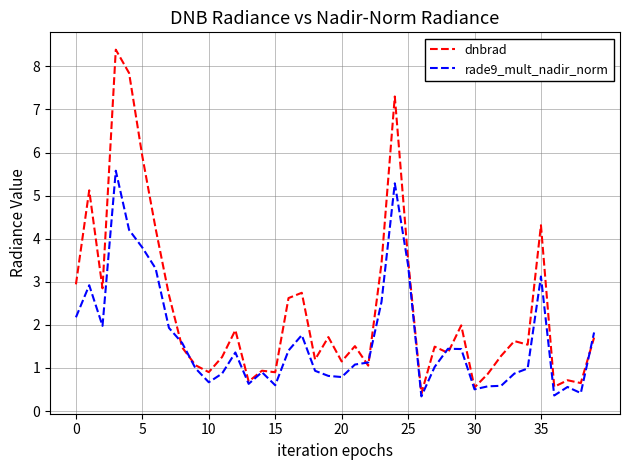

Rank the series by their maximum value, from lowest to highest.

rade9_mult_nadir_norm, dnbrad